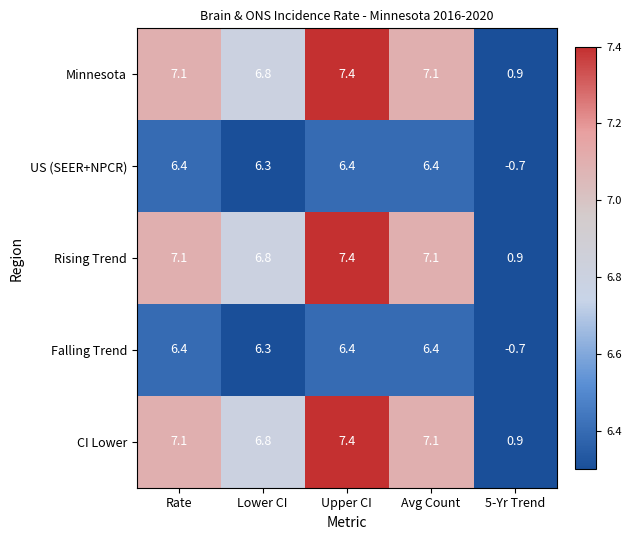

At which label does CI Lower first exceed 7?

Rate